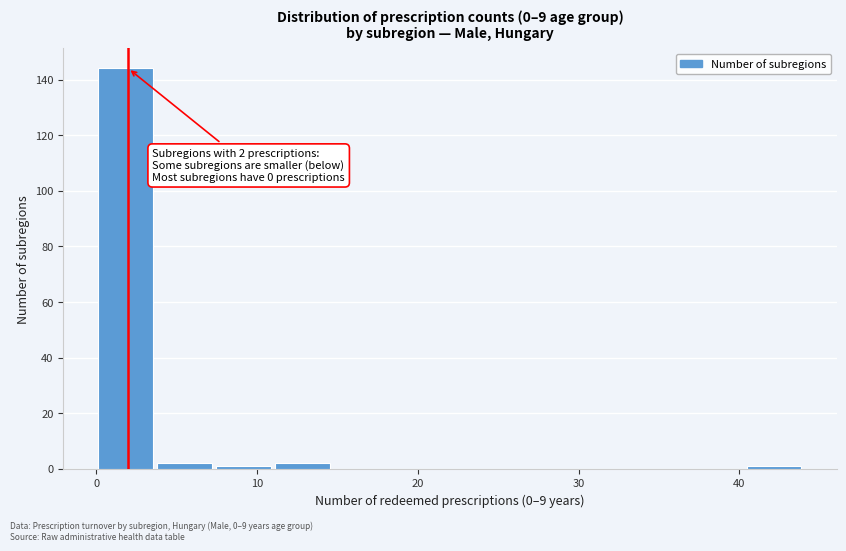

Around what value on the x-axis is the tallest bar? Give the approximate position of its centre, as read against the axis.

2